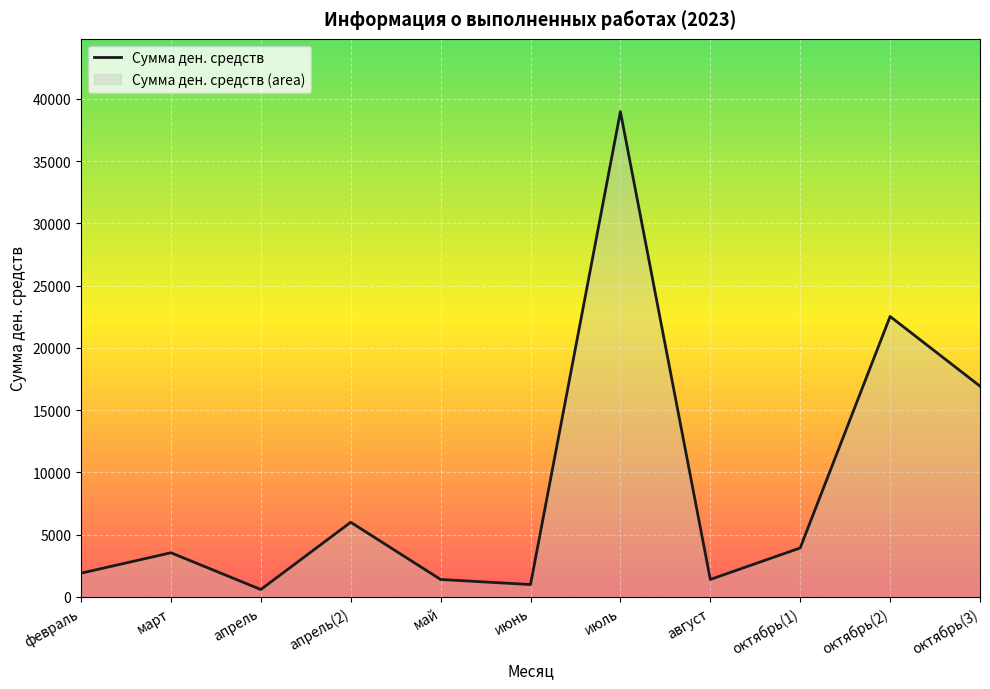

Where does the data first go above 3552?

апрель(2)